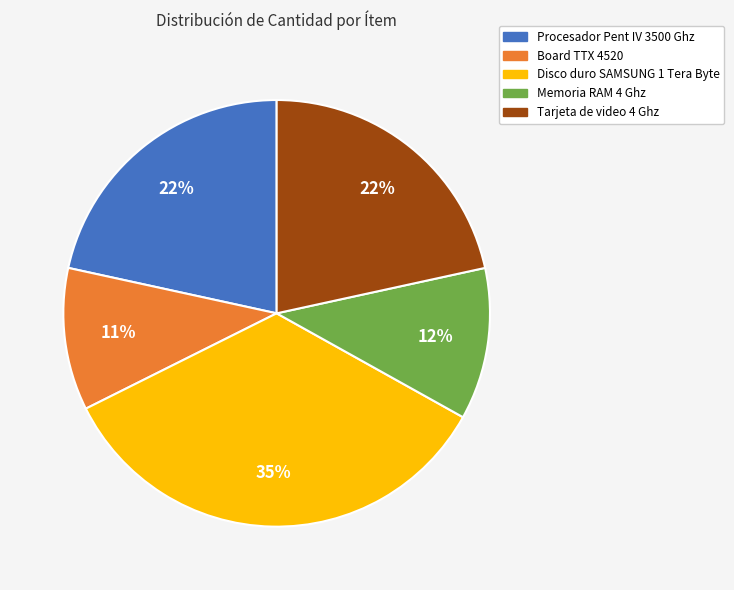

Approximately how many times larger is the value at Disco duro SAMSUNG 1 Tera Byte compared to Board TTX 4520?

3.2